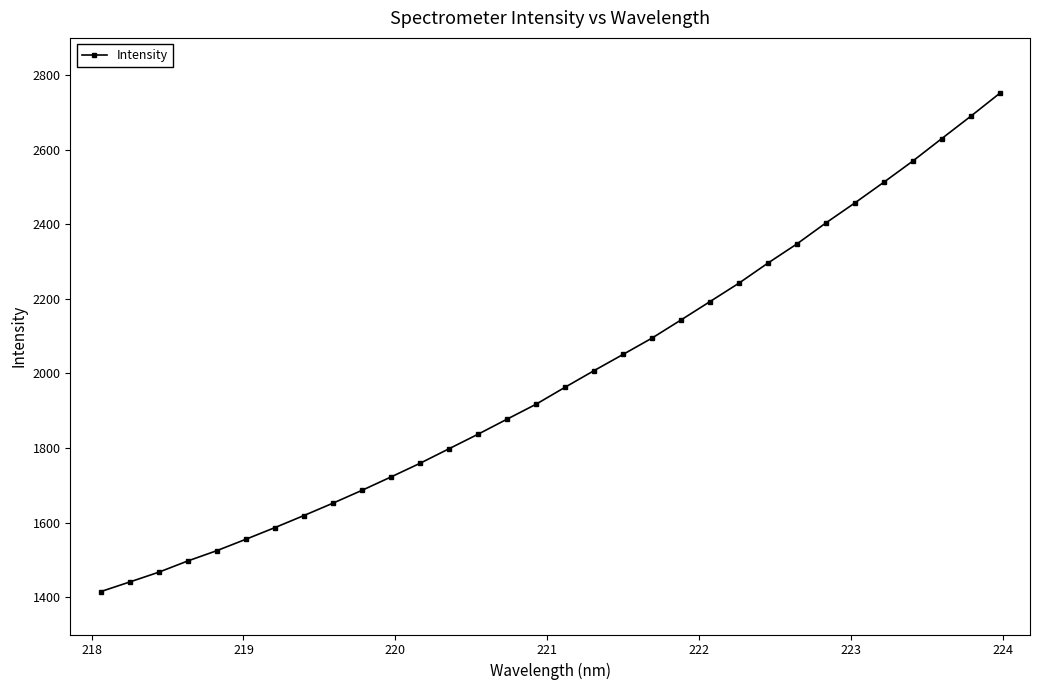

What is the greatest value displayed?

2751.1